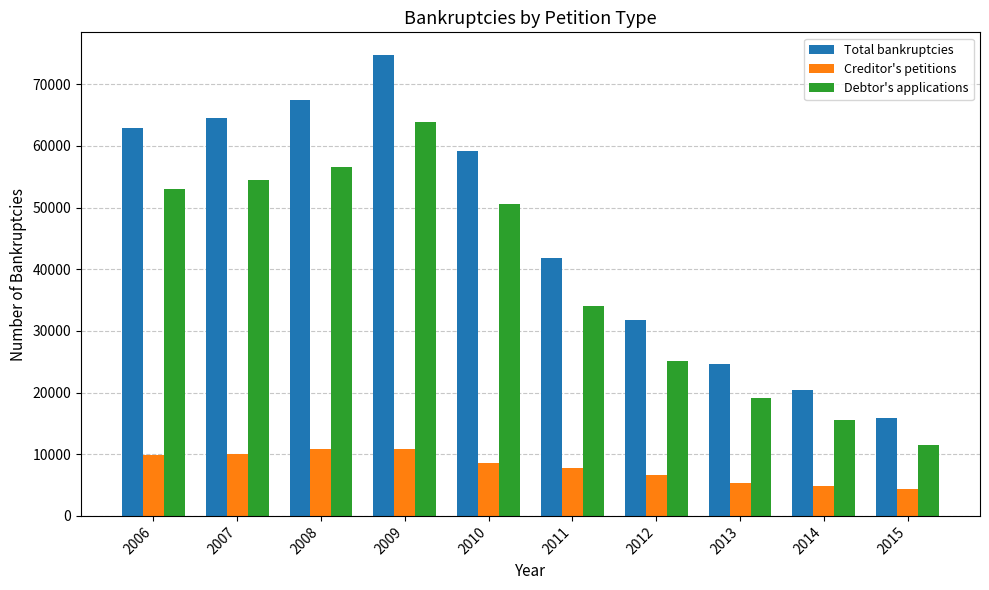

Rank the series by their maximum value, from lowest to highest.

Creditor's petitions, Debtor's applications, Total bankruptcies